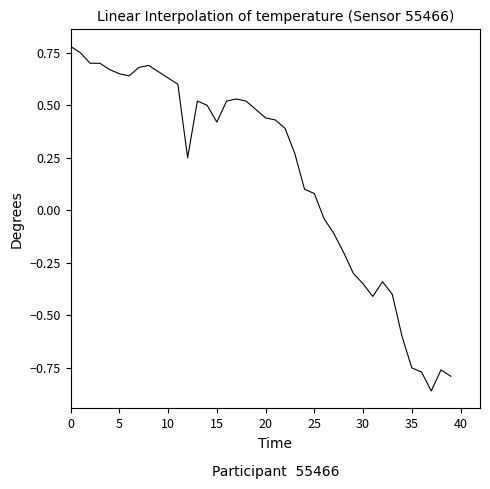

What is the difference between the maximum and minimum values?

1.6